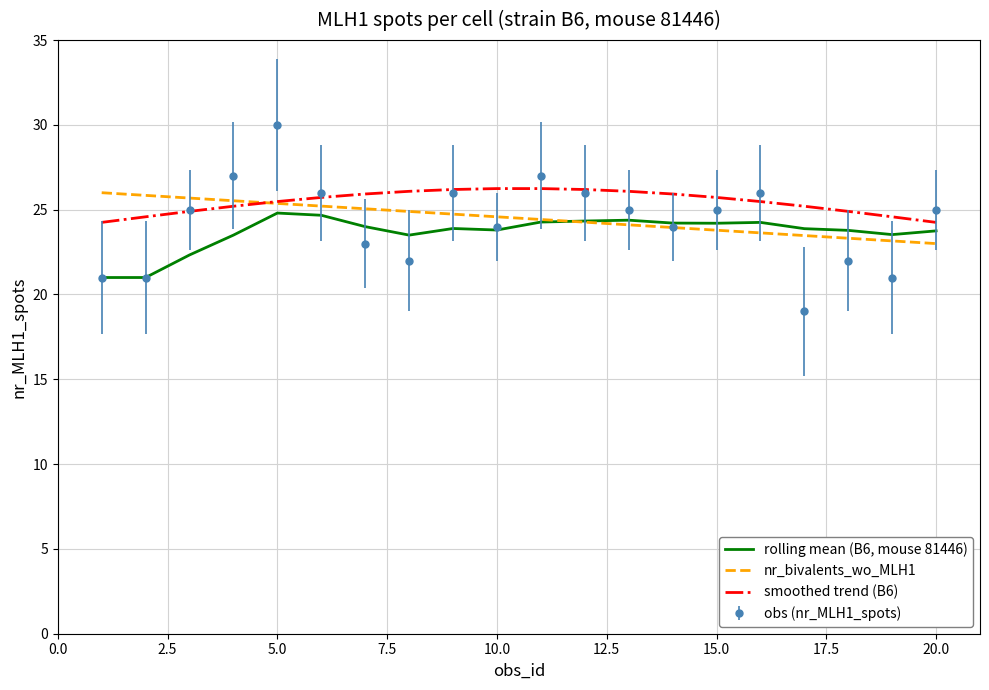

Which series ends up on top after the final intersection of nr_bivalents_wo_MLH1 and smoothed trend (B6)?

smoothed trend (B6)